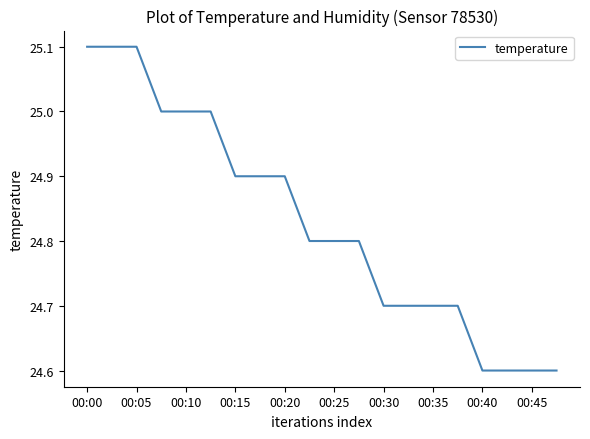

What is the difference between the maximum and minimum values?

0.5